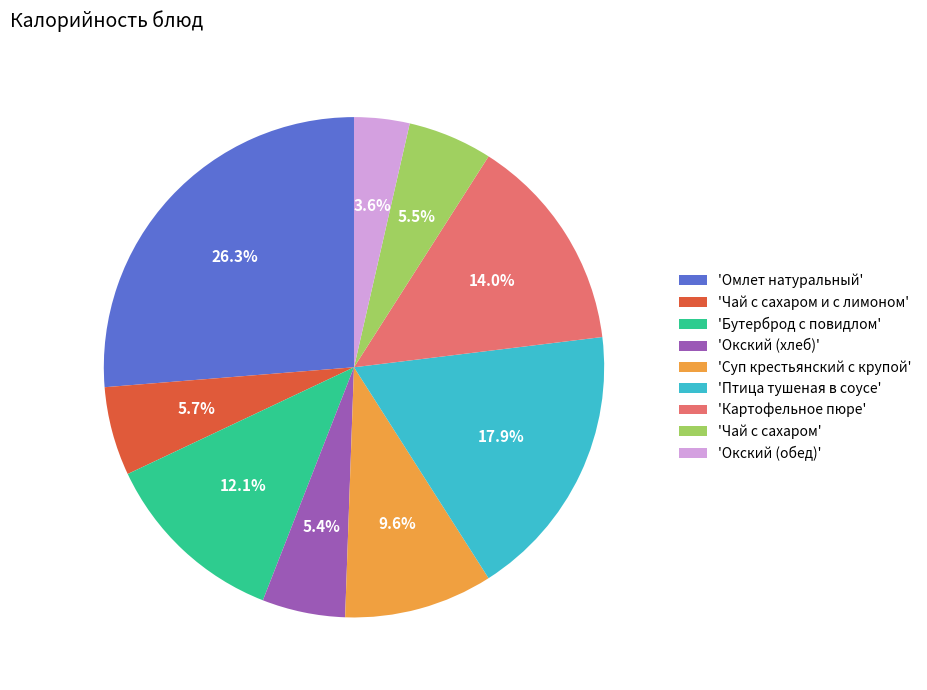

Combined, what portion of the pie is 'Птица тушеная в соусе' and 'Окский (хлеб)'?

23.3%